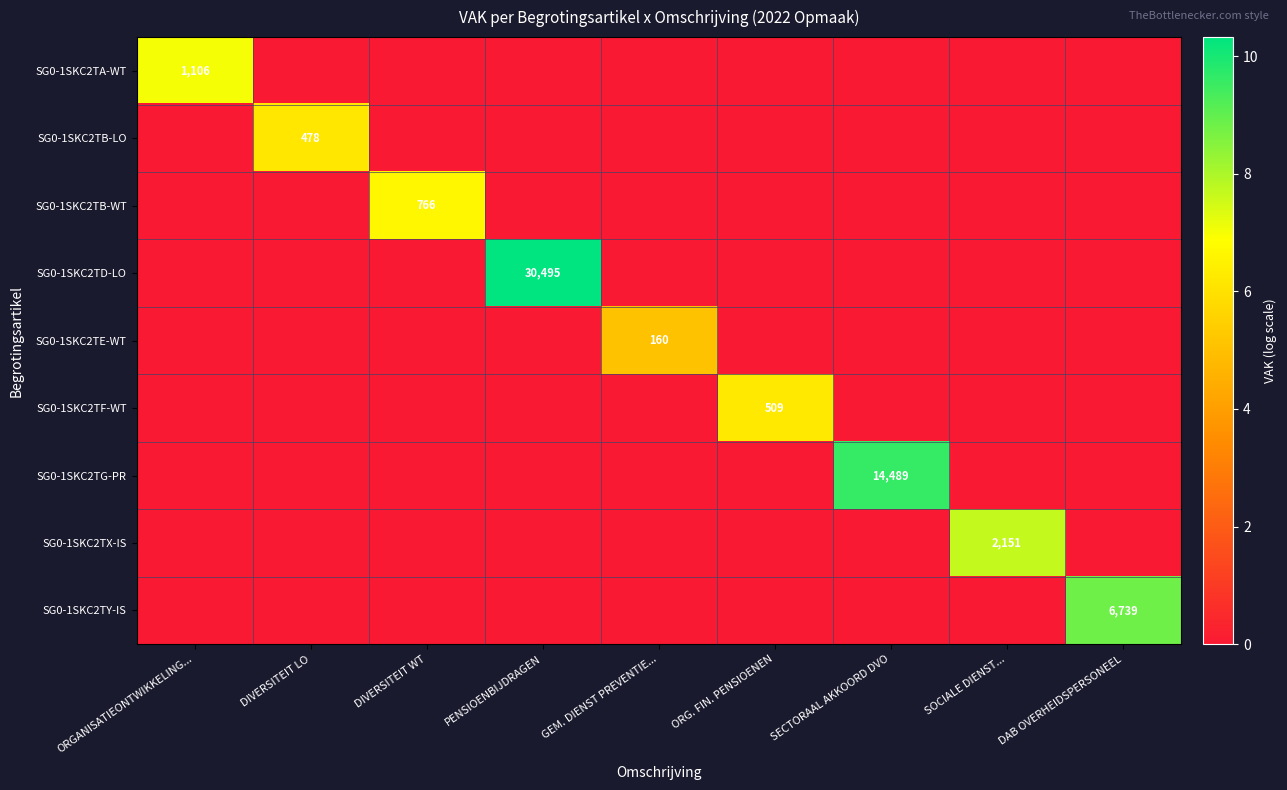

The value of SG0-1SKC2TG-PR at SECTORAAL AKKOORD DVO is 14489. True or false?

True